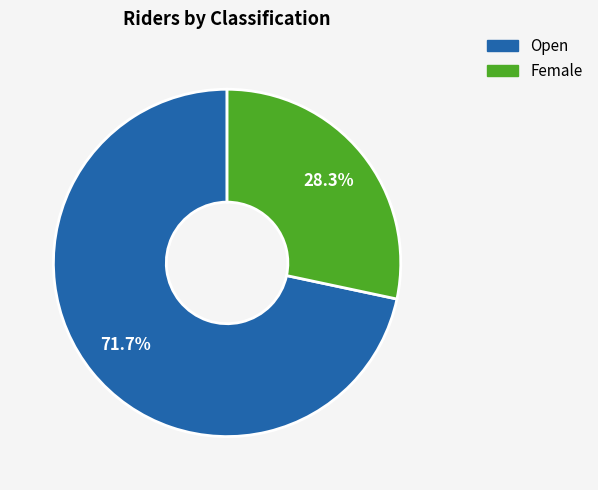

To the nearest percent, what is the difference between the largest and smallest slice percentages?

43%